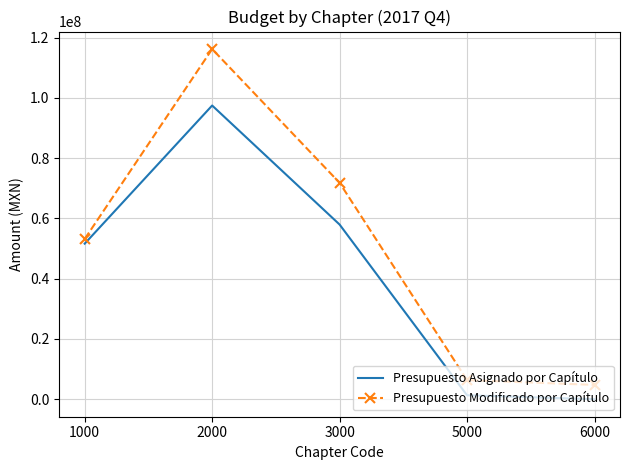

True or false: Presupuesto Asignado por Capítulo and Presupuesto Modificado por Capítulo intersect in this chart.

False